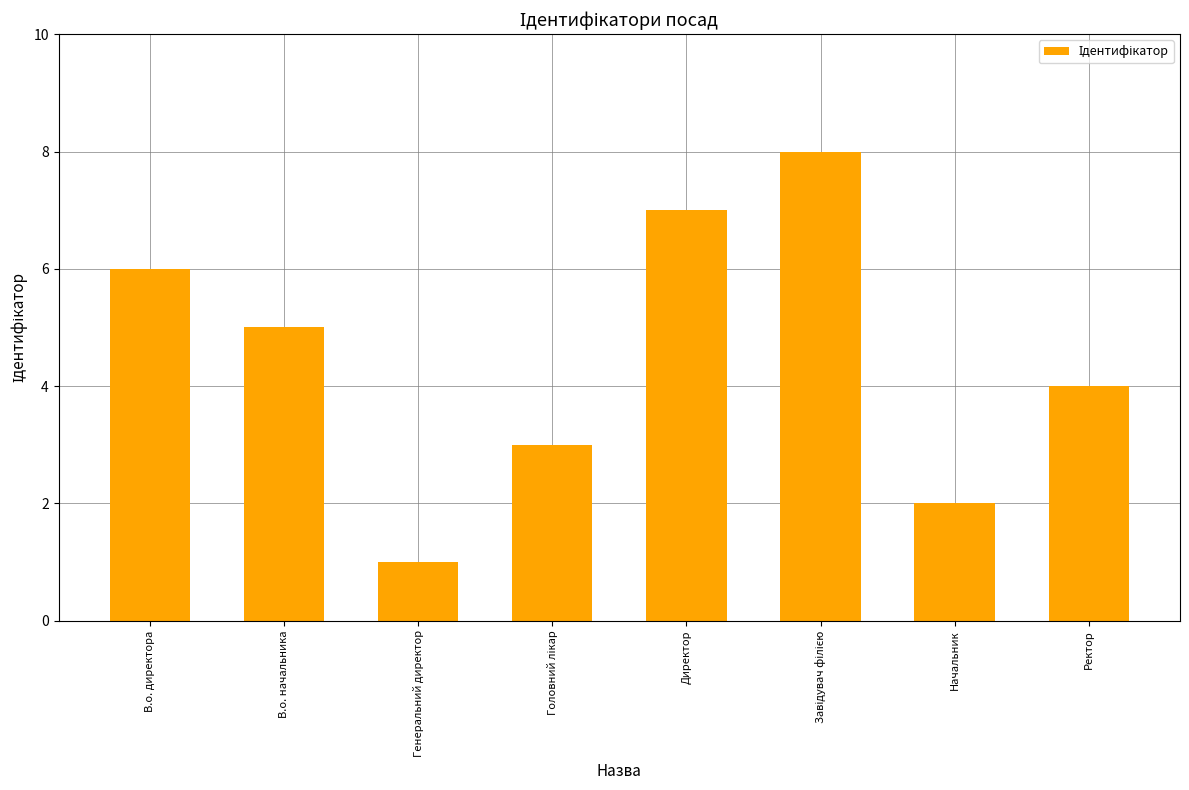

Reading right to left, transcribe all the data shown in this chart.

4	2	8	7	3	1	5	6